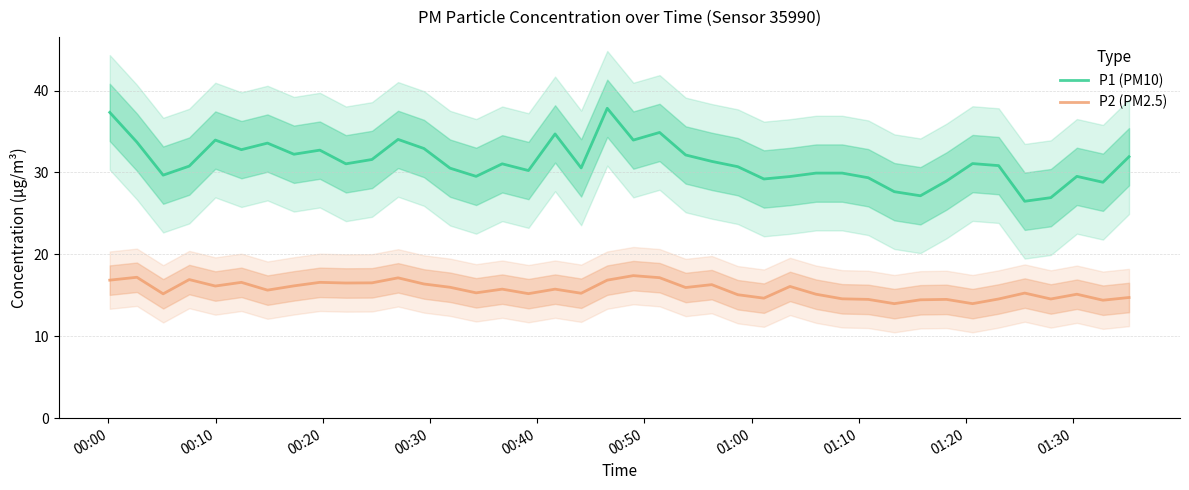

What are all the series names shown in the legend?

P1 (PM10), P2 (PM2.5)